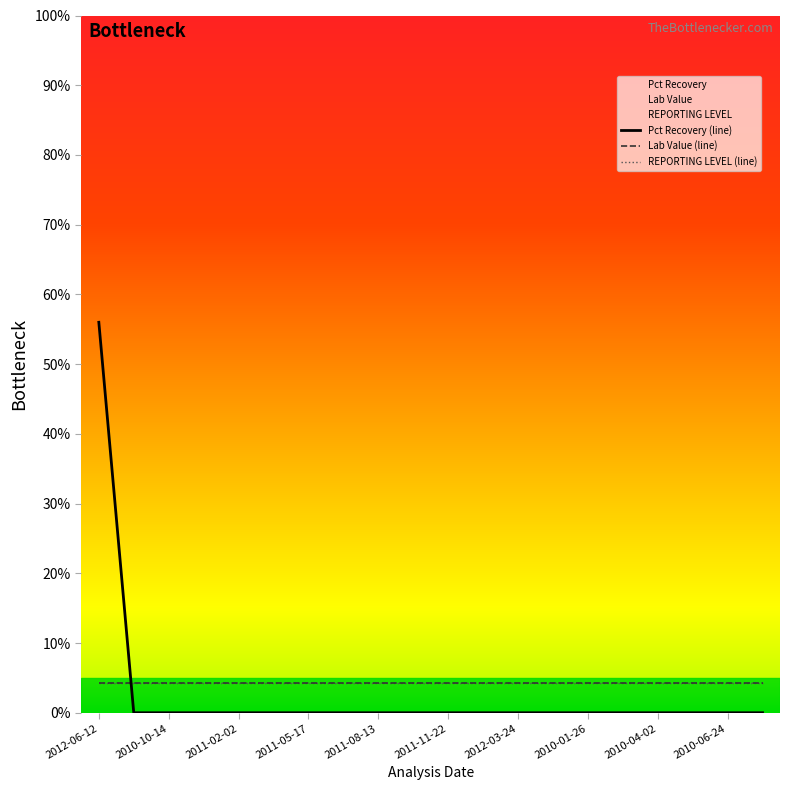

What are all the series names shown in the legend?

Pct Recovery (line), Lab Value (line), REPORTING LEVEL (line)